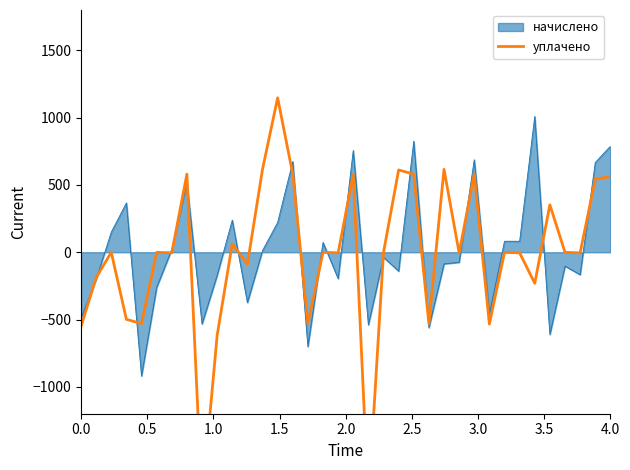

The value at 33 is -7.2. True or false?

False